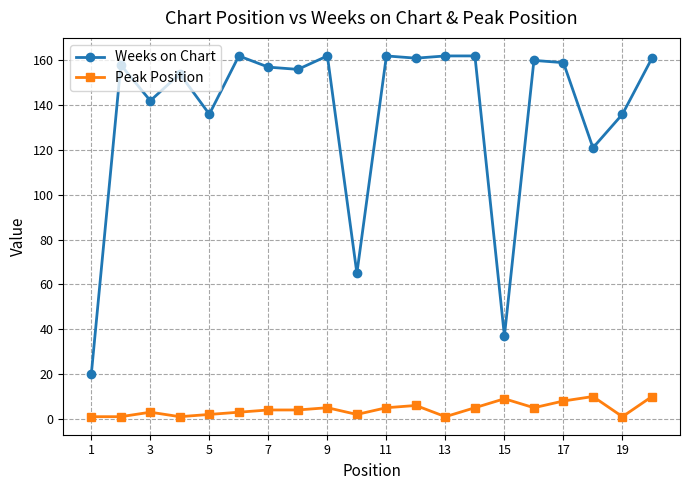

Which series has the largest range (max minus min)?

Weeks on Chart